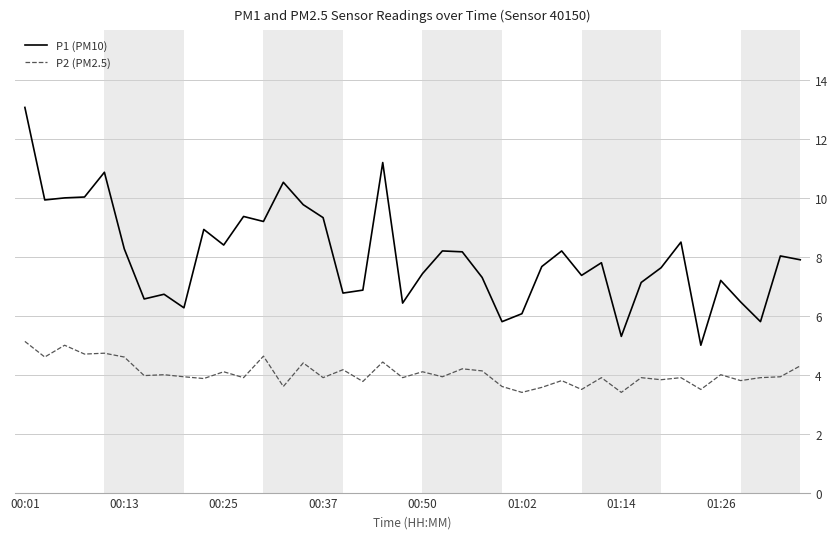

True or false: P1 (PM10) has more than 1 interior local peaks.

True